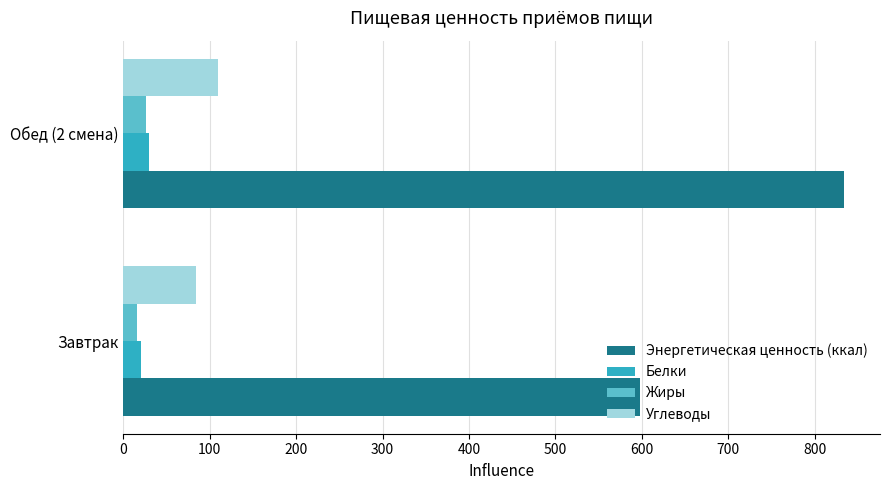

Which series changed the most between Завтрак and Обед (2 смена)?

Энергетическая ценность (ккал)